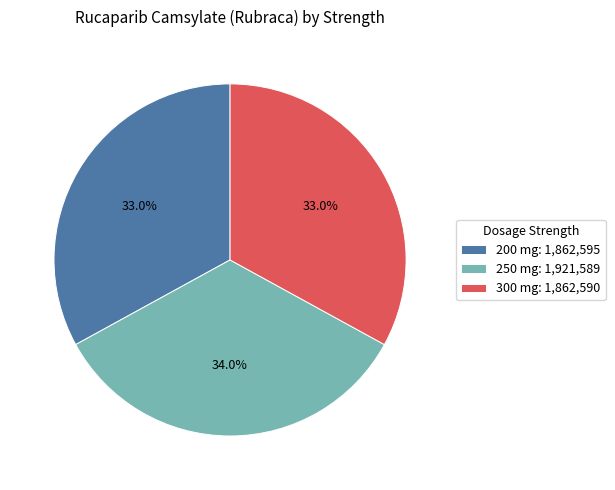

Count the number of slices in the pie.

3